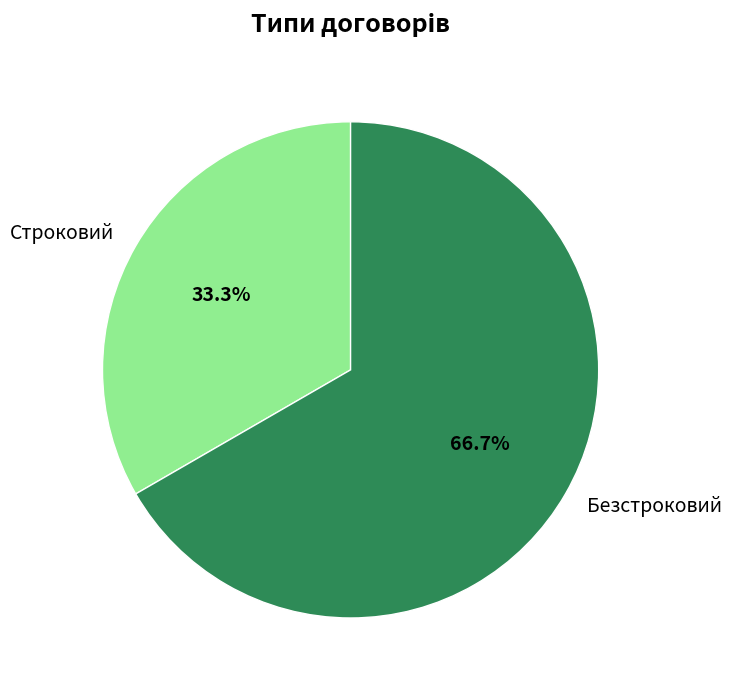

Rank the categories by value from lowest to highest.

Строковий, Безстроковий